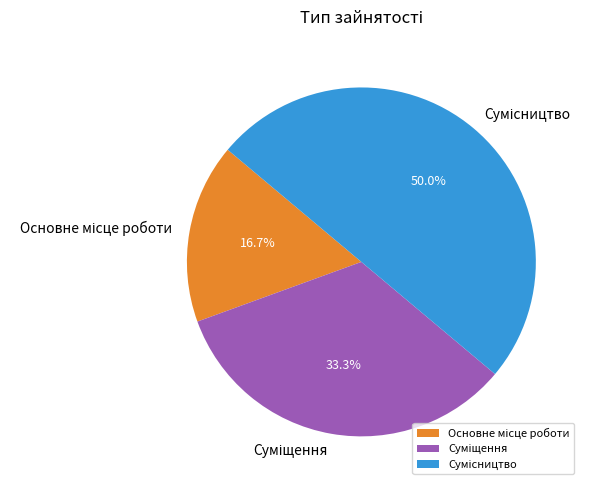

Is it true that Сумісництво is 50% of the pie?

True